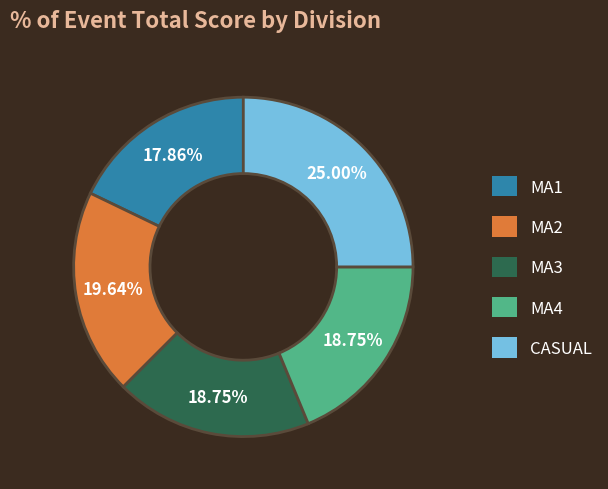

True or false: MA4 accounts for 19% of the total.

True